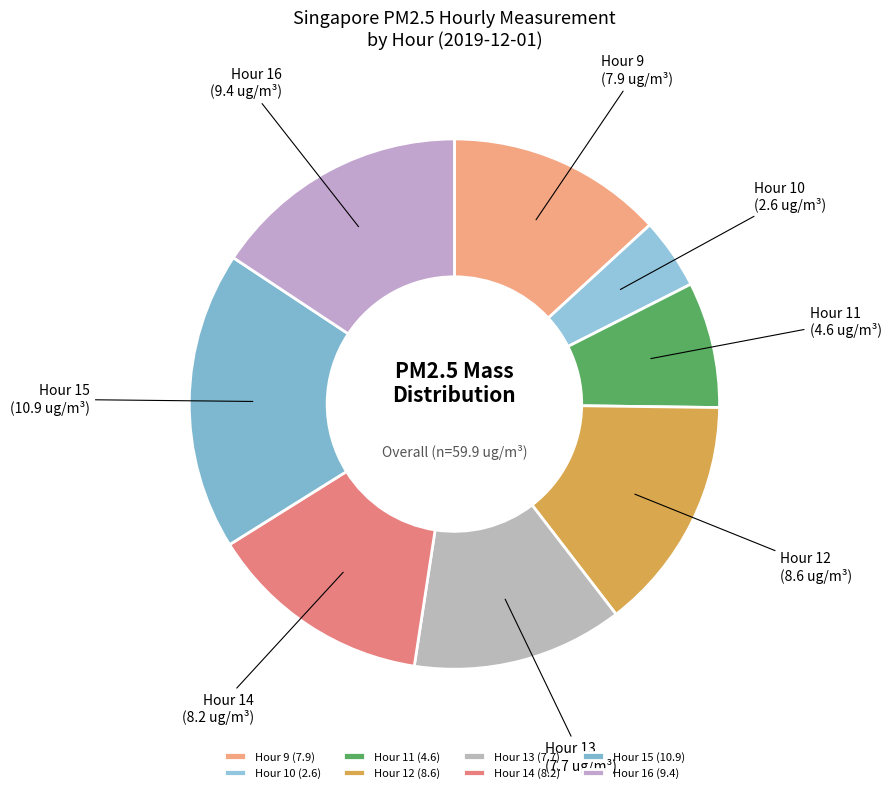

Which has a higher value, Hour 15 or Hour 11?

Hour 15